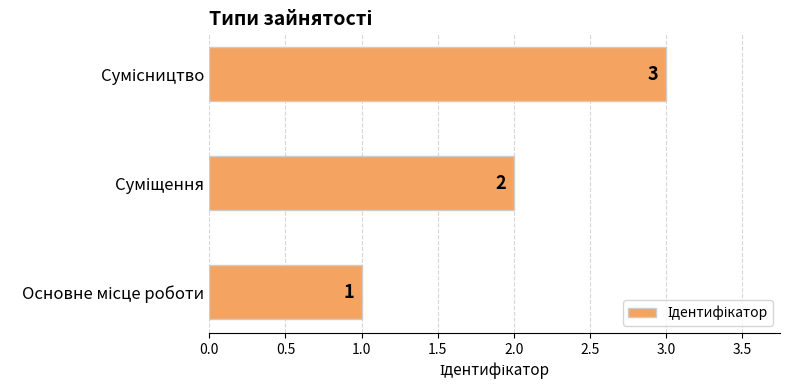

What is the greatest value displayed?

3